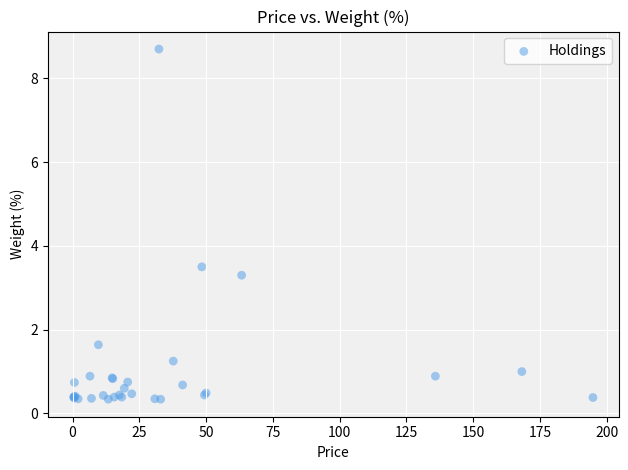

What Y value in the scatter plot is closest to 4?

3.5